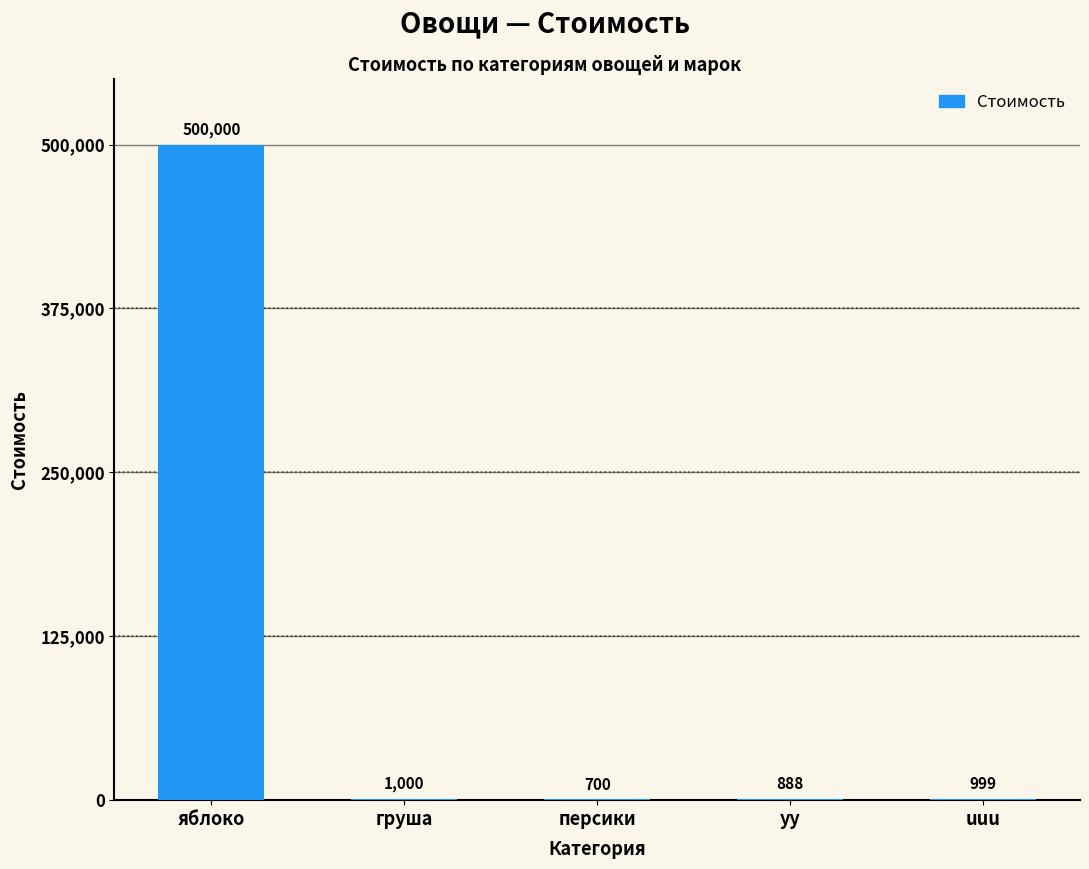

The value at uuu is 999. True or false?

True